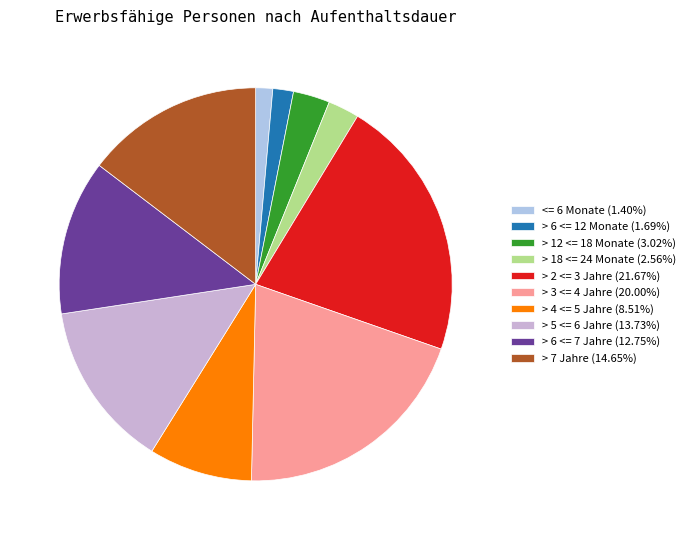

Count the number of slices in the pie.

10